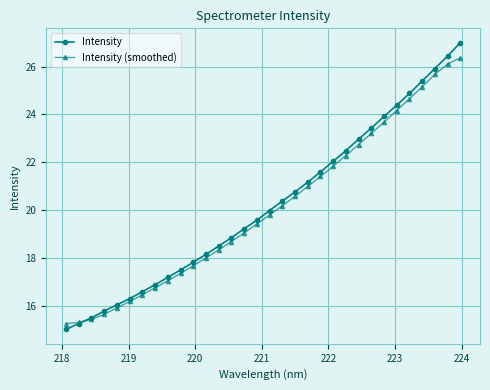

How many values in the Intensity series exceed 19?

18